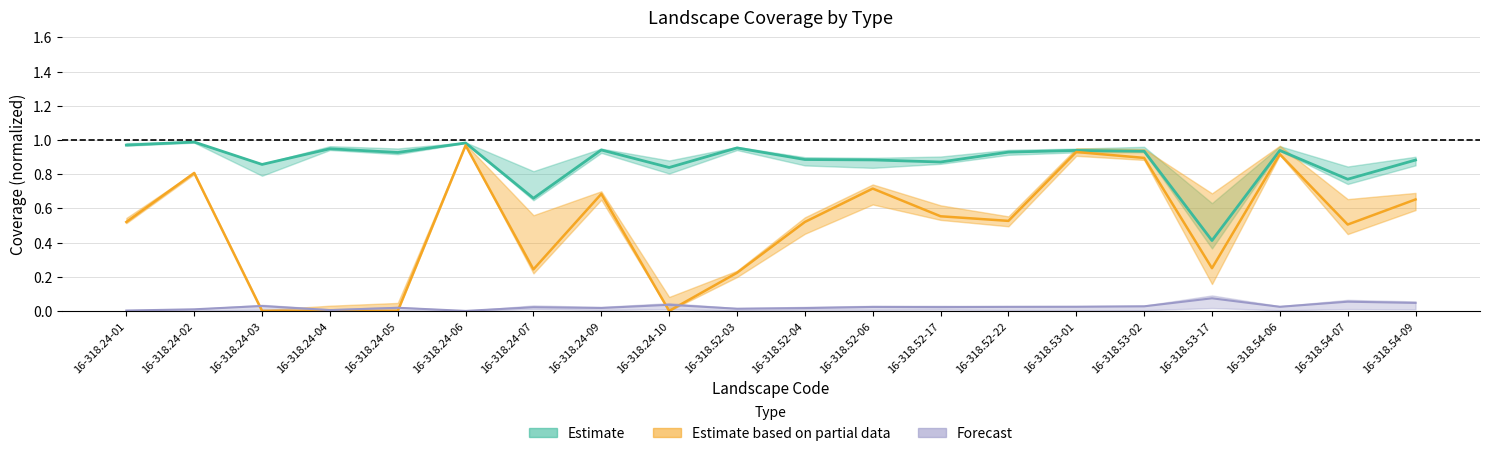

What is the label of the 15th point from the right?

16-318.24-06